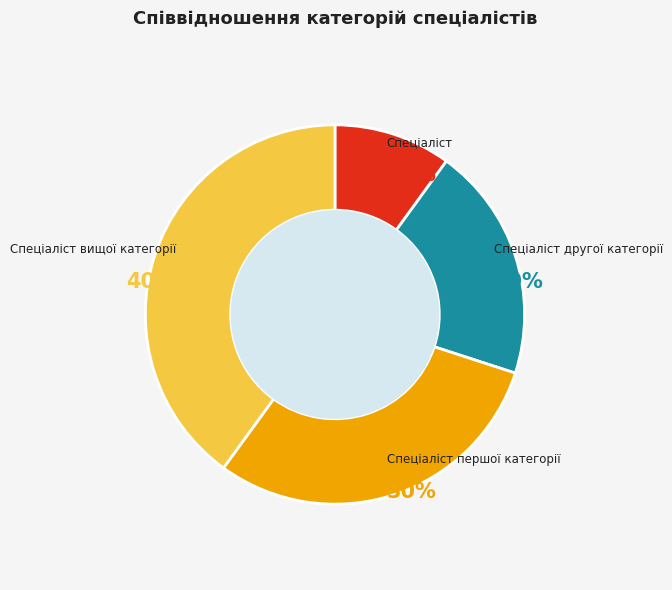

Does any single category account for the majority?

No